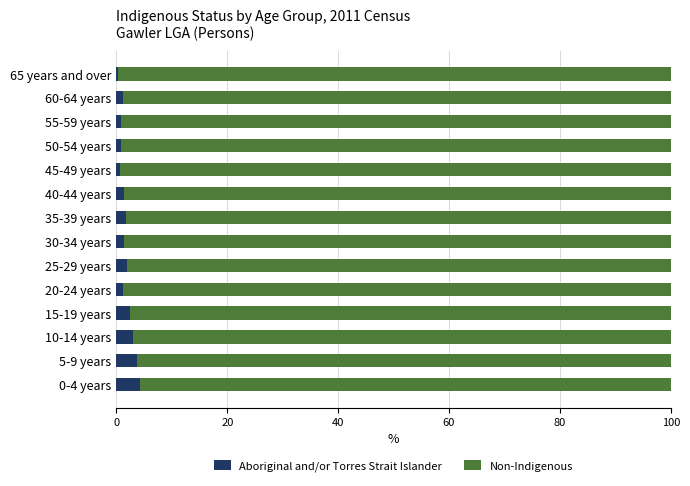

What is the difference between the second highest and second lowest values in the Aboriginal and/or Torres Strait Islander series?

3.1